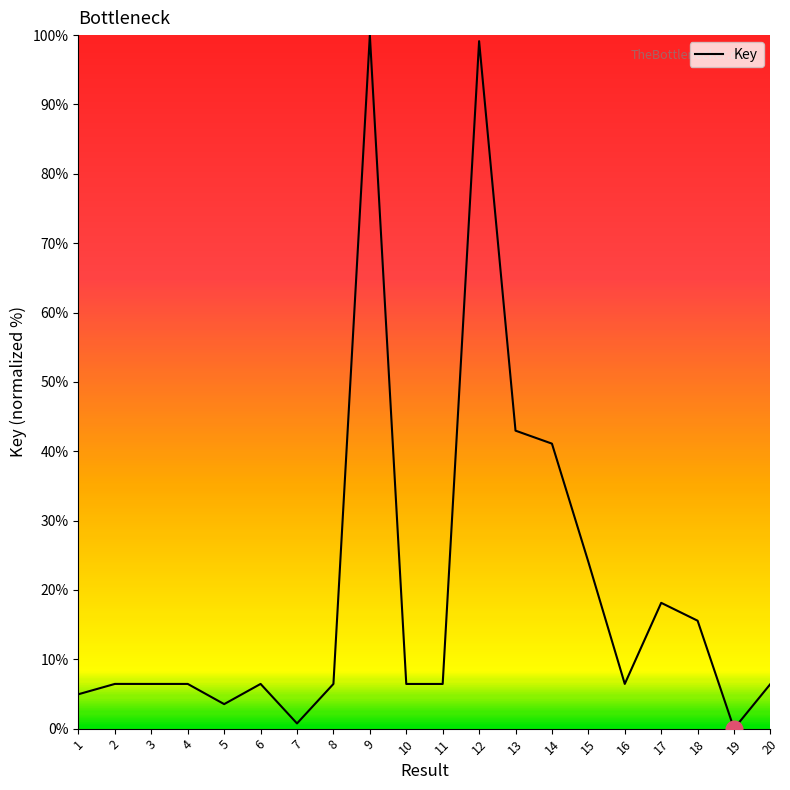

How many series are shown in this chart?

1